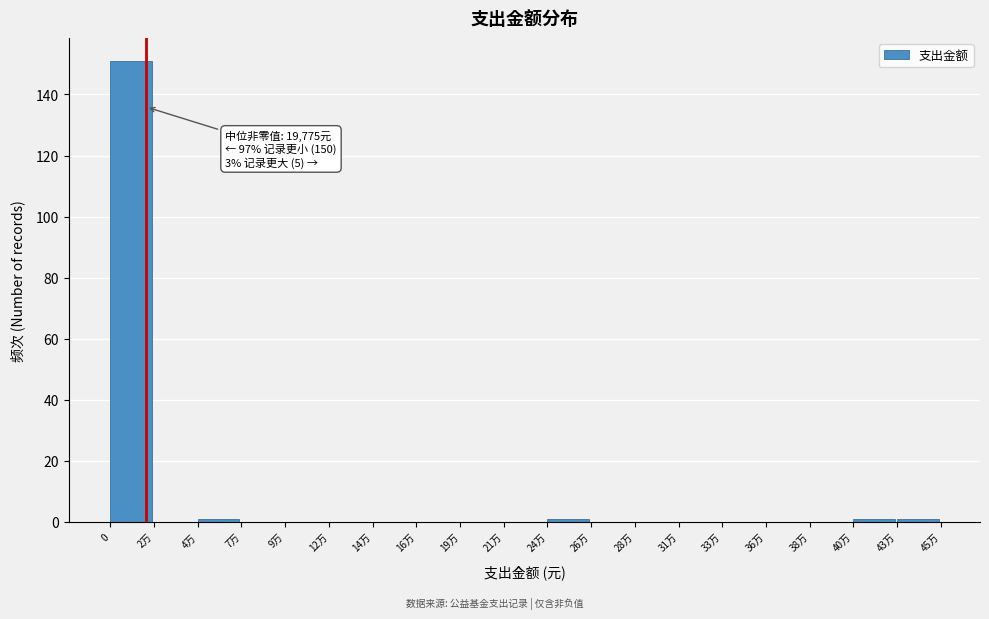

Reading left to right, extract all data points from this chart.

0=151	2万=0	4万=1	7万=0	9万=0	12万=0	14万=0	16万=0	19万=0	21万=0	24万=1	26万=0	28万=0	31万=0	33万=0	36万=0	38万=0	40万=1	43万=1